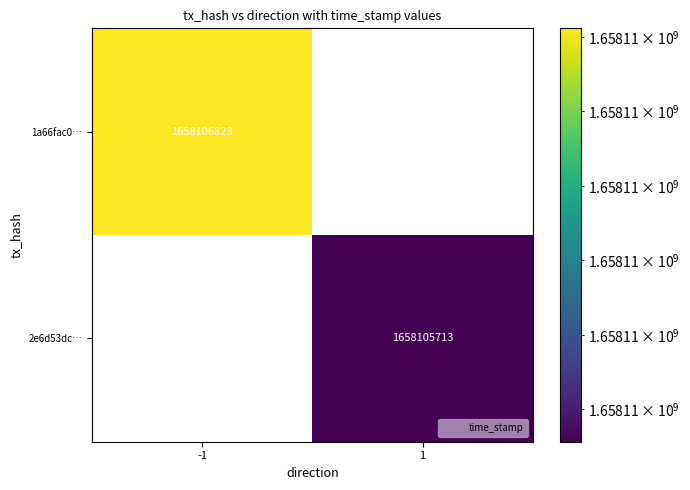

Rank the series by their maximum value, from highest to lowest.

1a66fac032c8ecbbb53b844a71c4e404b988b50, 2e6d53dc08245a4363fe02cbdbf7e845077a774